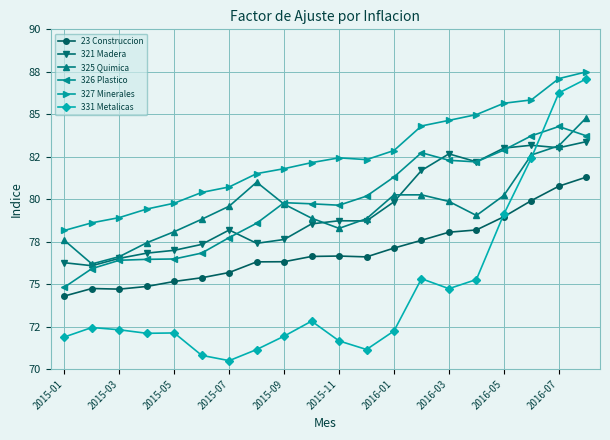

Rank the categories by 325 Quimica value from highest to lowest.

19, 18, 17, 2016-03, 13, 12, 16, 14, 2016-05, 2016-01, 15, 2016-07, 11, 2015-11, 10, 2015-09, 2015-01, 2015-07, 2015-05, 2015-03